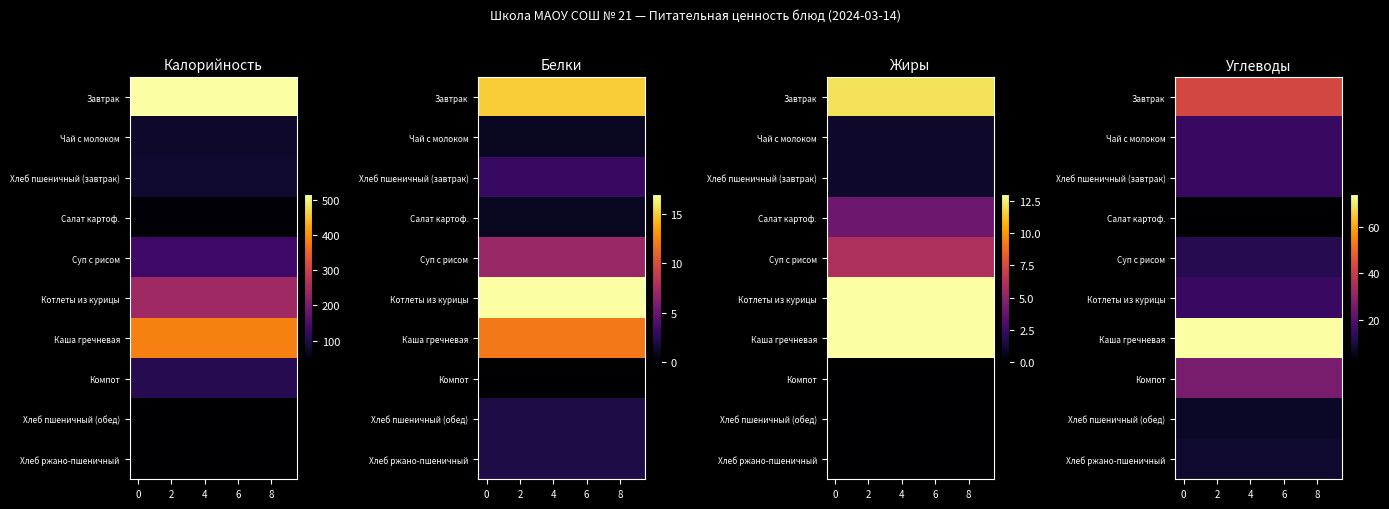

At how many categories does at least one series exceed 42?

10